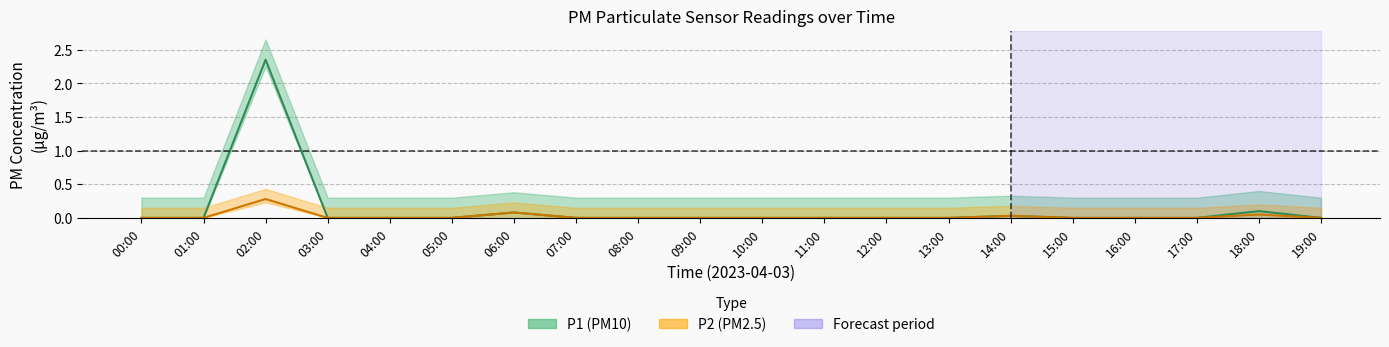

Which series has the largest range (max minus min)?

P1